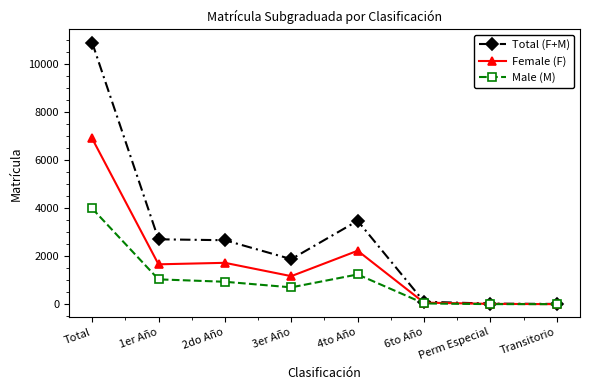

Rank the series by their average value, from lowest to highest.

Male (M), Female (F), Total (F+M)